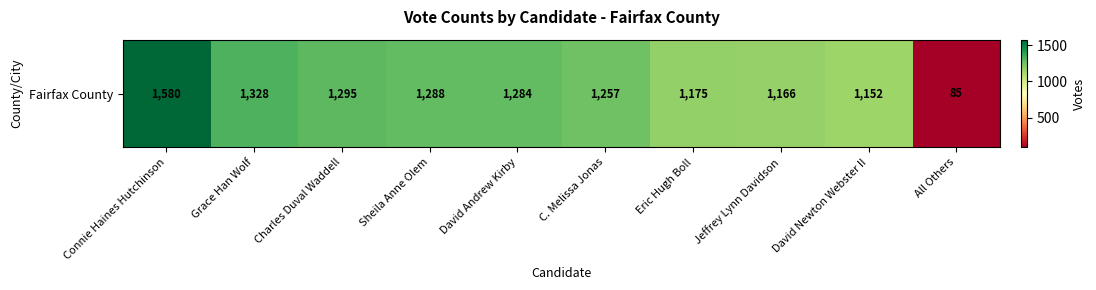

Is it true that the value at Connie Haines Hutchinson is 1580?

True